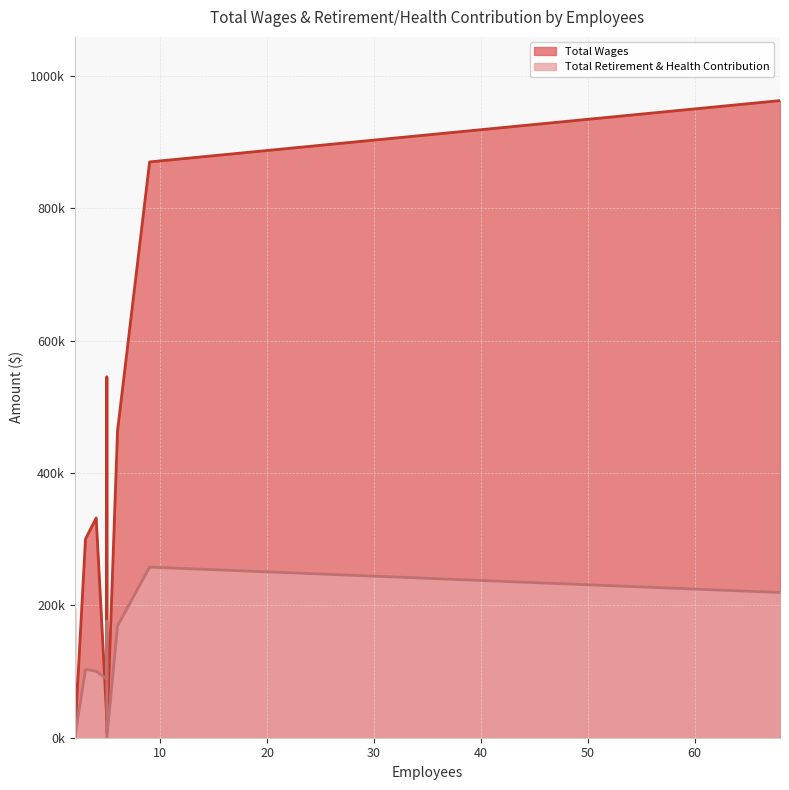

Does the chart display data point markers on the line(s)?

No